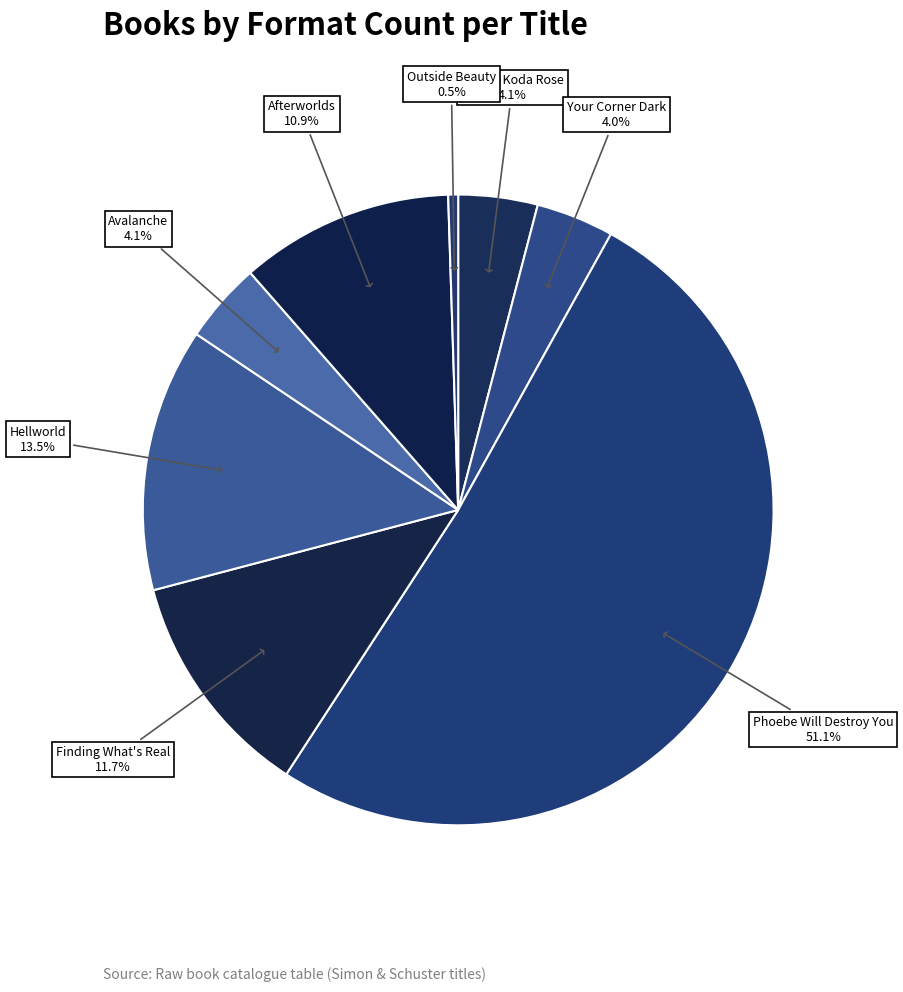

Between Mythic Koda Rose and Outside Beauty, which is larger?

Mythic Koda Rose